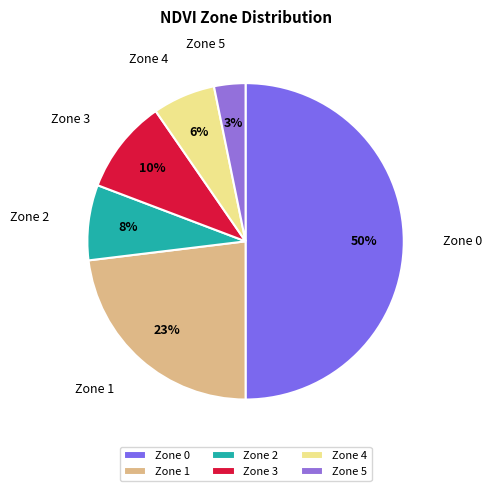

The Zone 4 slice represents 6% of the pie. True or false?

True